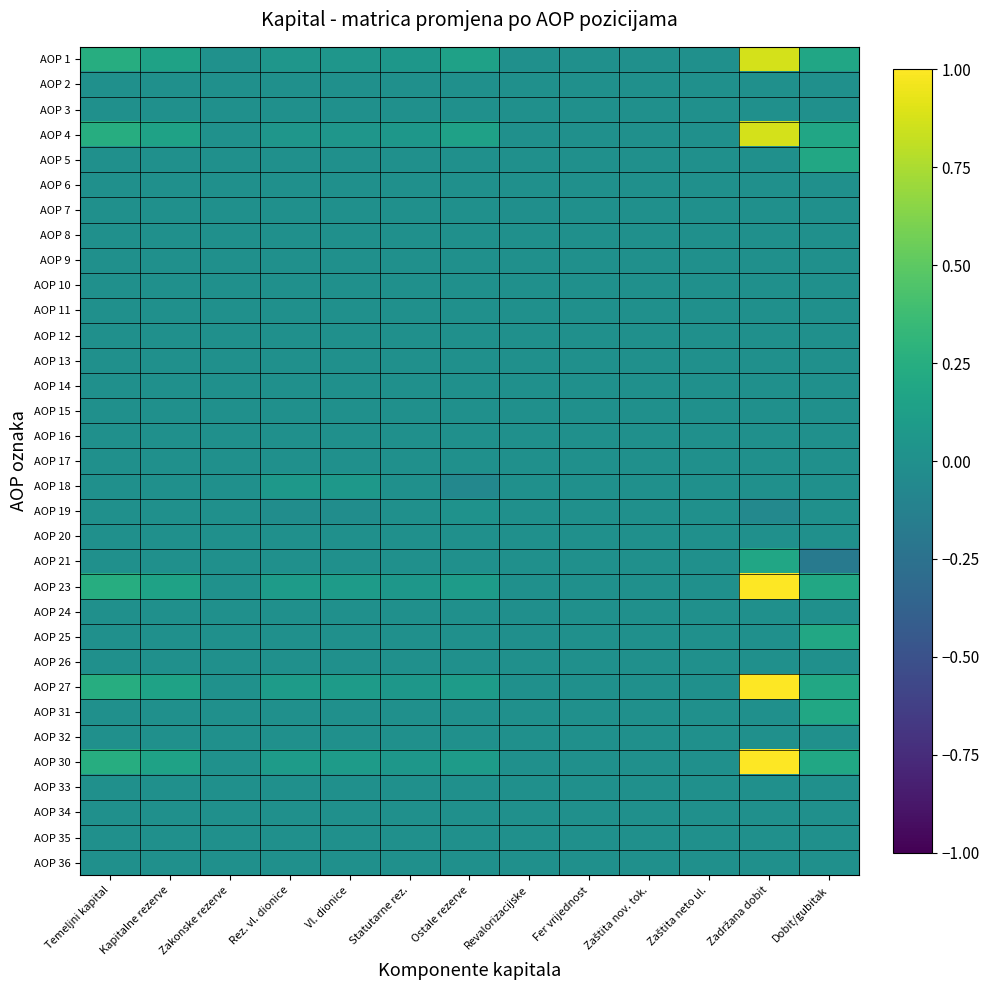

Between Ostale rezerve and Fer vrijednost, which is larger?

Ostale rezerve